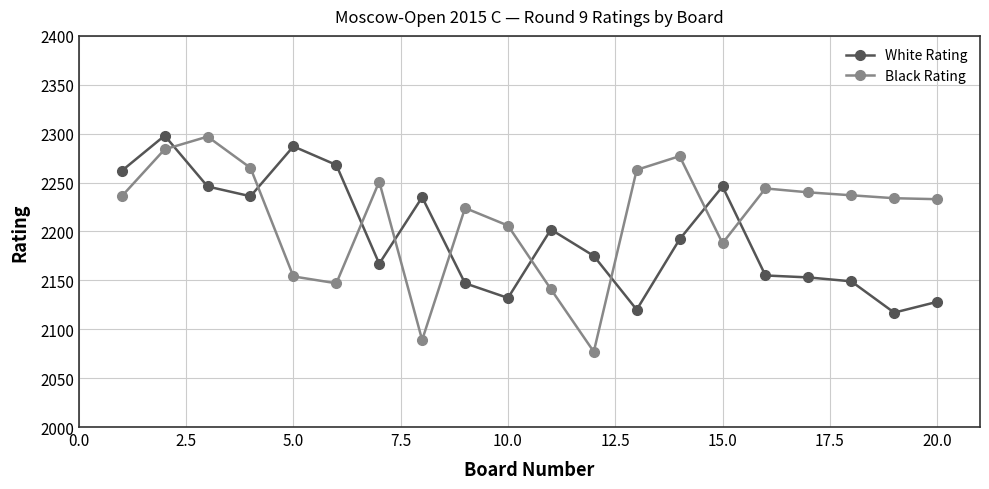

What is the maximum value shown in the chart?

2298